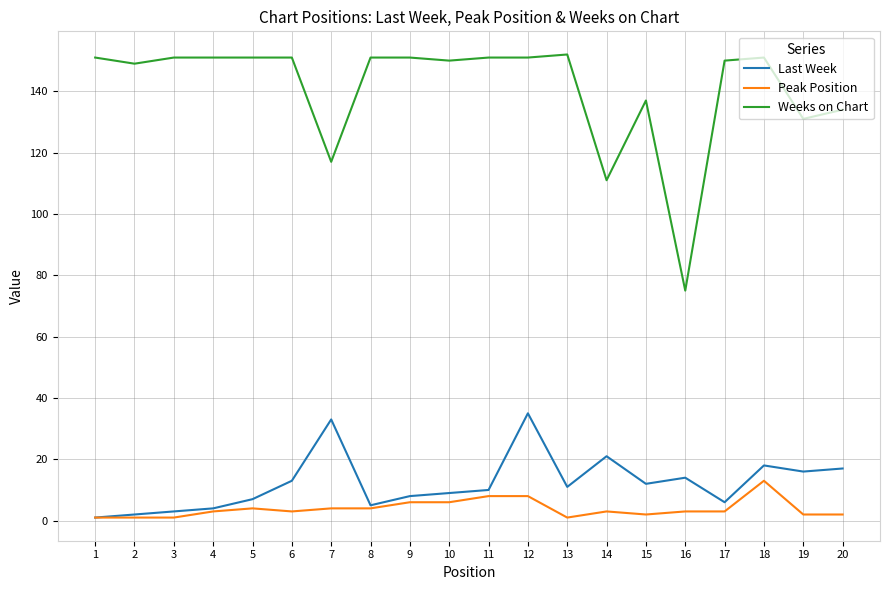

At which category is the sum across all series the highest?

12